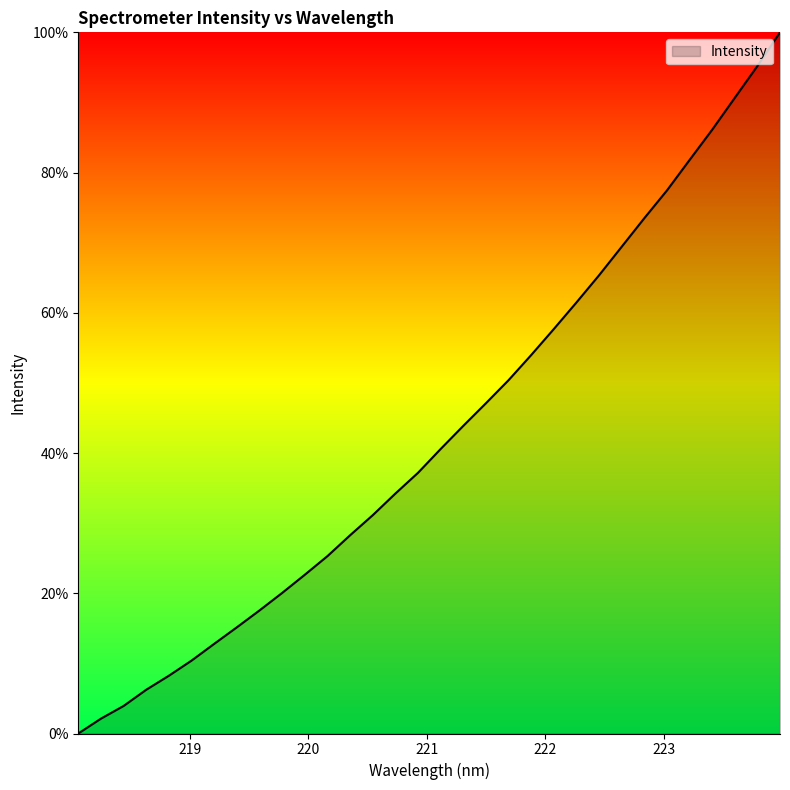

Reading left to right, list all the values displayed in this chart.

0.0	2.1	3.9	6.2	8.2	10.4	12.8	15.1	17.6	20.1	22.6	25.3	28.3	31.1	34.2	37.2	40.6	43.9	47.1	50.4	54.0	57.7	61.5	65.4	69.4	73.5	77.5	81.8	86.1	90.7	95.2	100.0